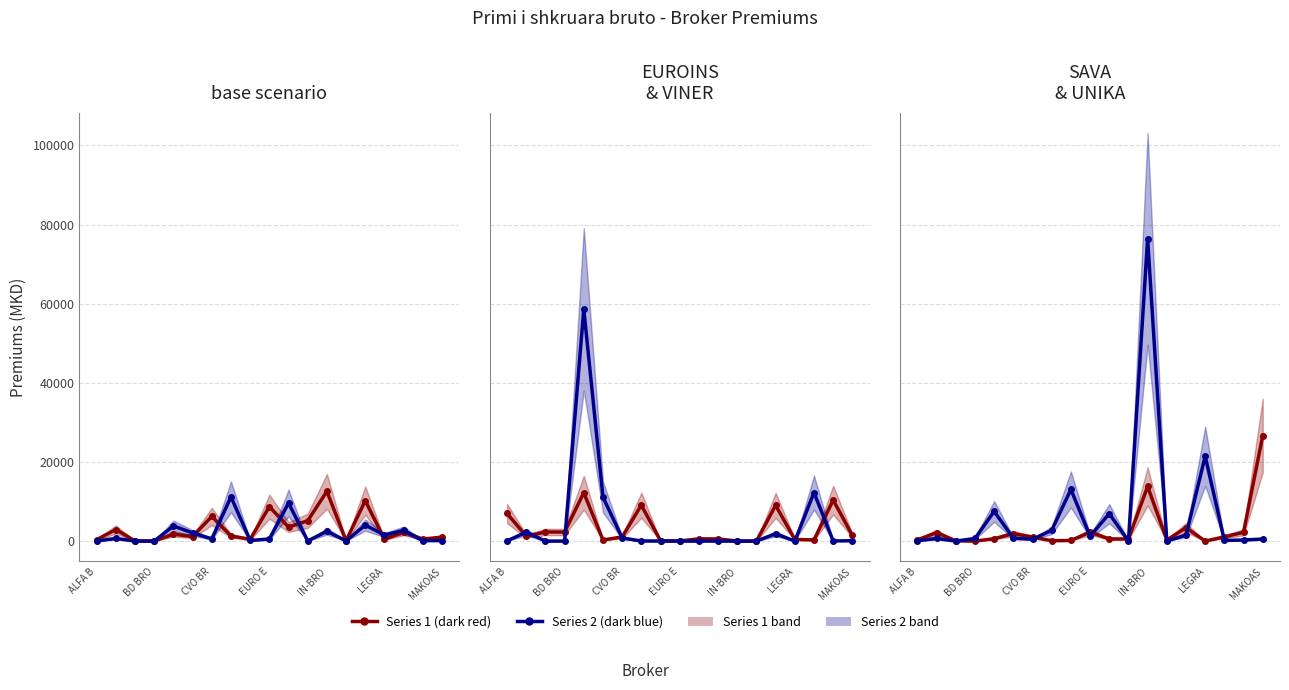

Which series has the widest spread of values?

UNIKA